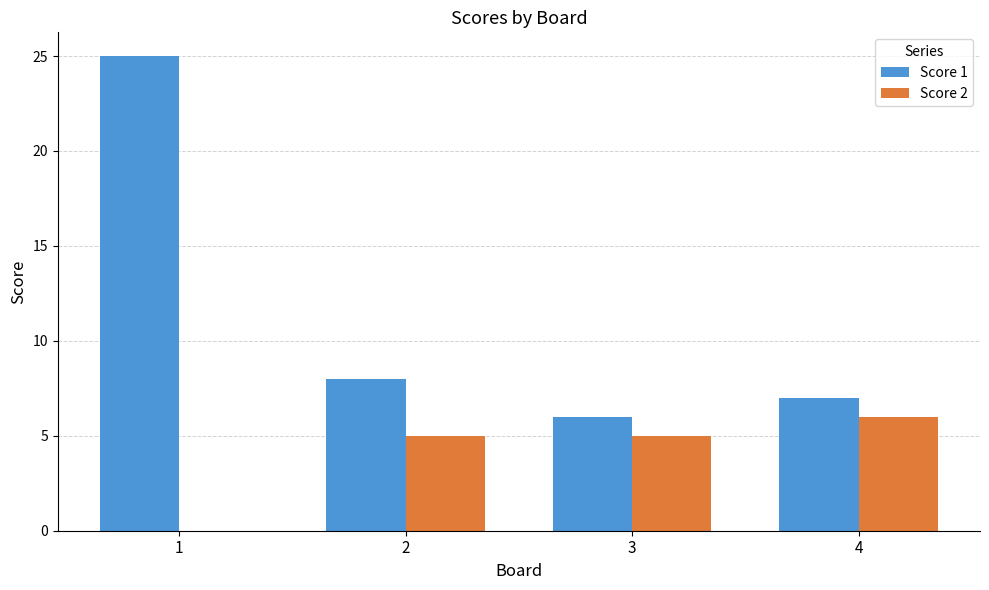

At which label does Score 1 reach its peak?

1